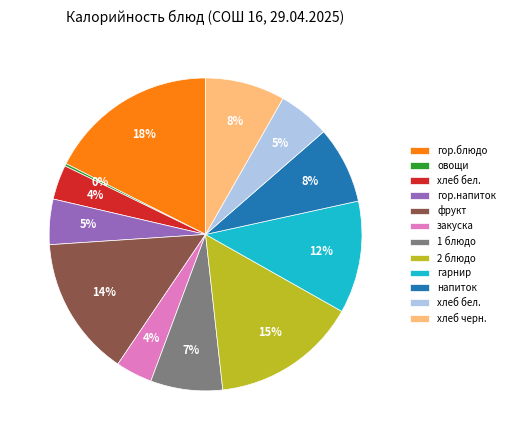

To the nearest percent, what is the average slice percentage?

8%